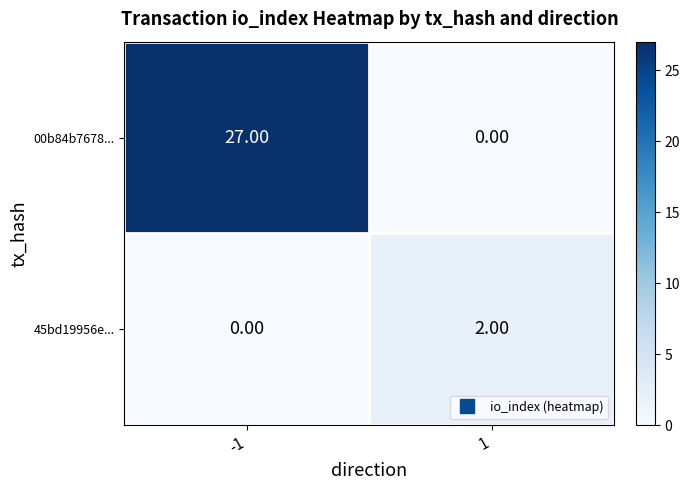

Rank the series by their average value, from lowest to highest.

45bd19956e..., 00b84b7678...